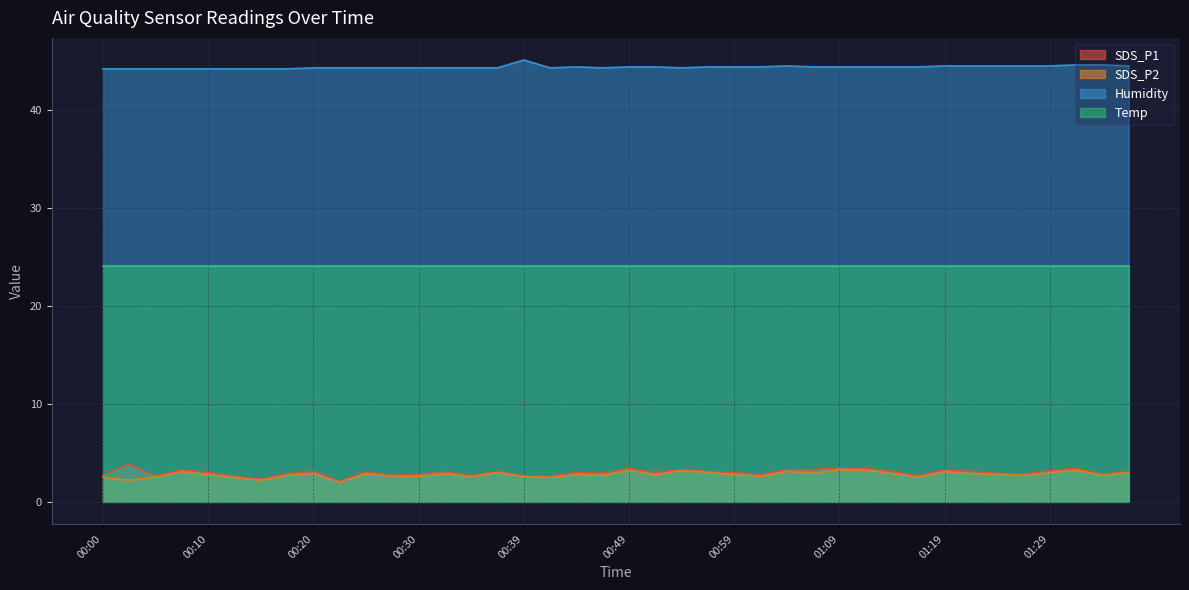

What is the difference between the SDS_P2 values at 00:08 and 00:47?

0.3